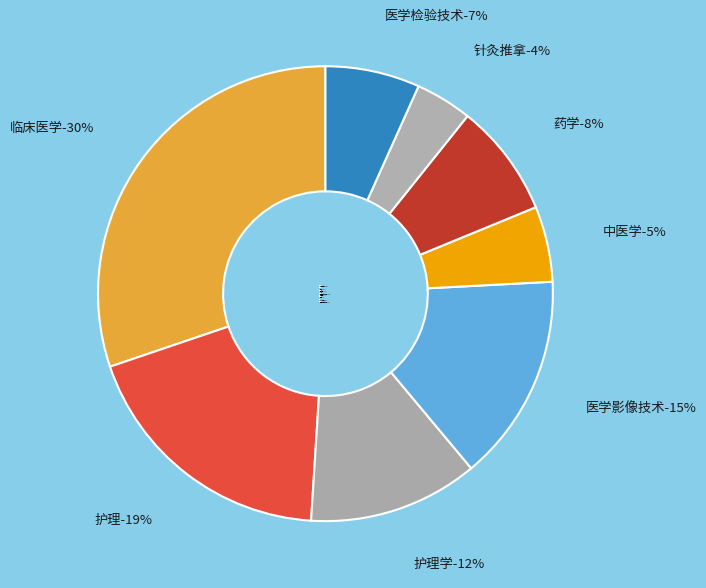

Which category has the smallest portion of the pie?

针灸推拿